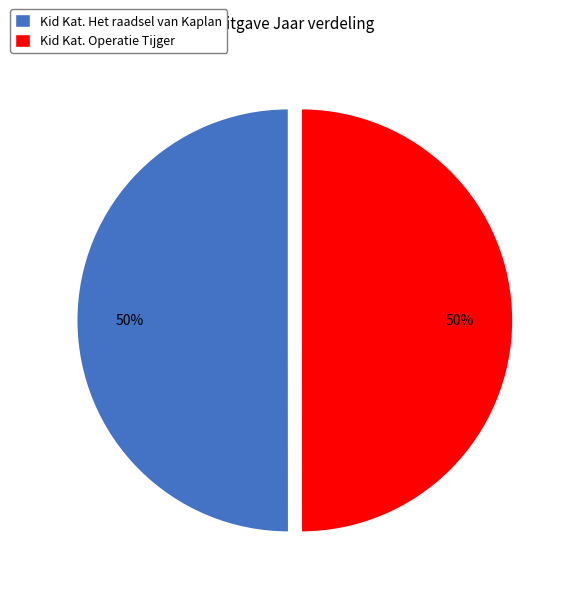

Combined, do Kid Kat. Operatie Tijger and Kid Kat. Het raadsel van Kaplan account for over 50%?

Yes